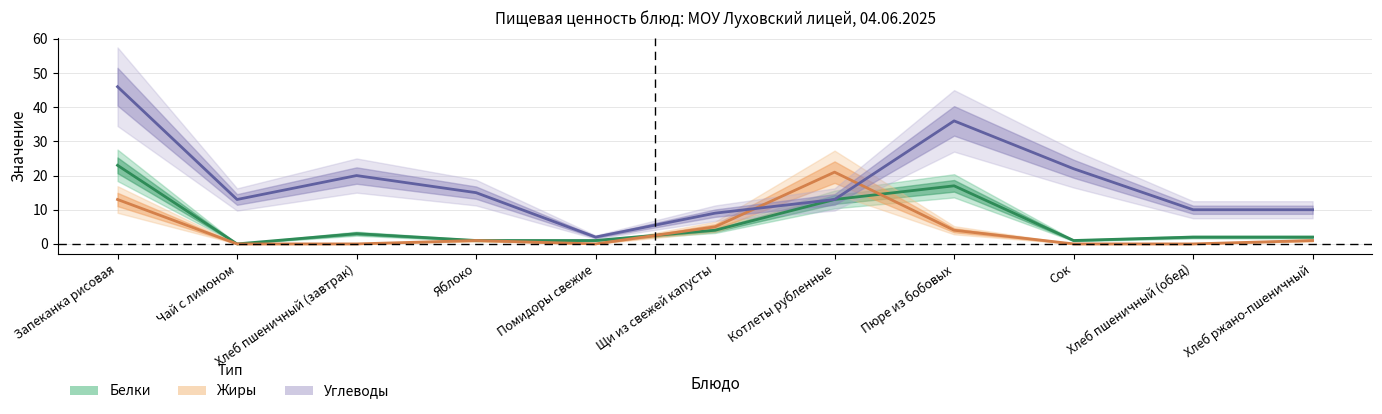

What is the label of the 8th point from the left?

Пюре из бобовых